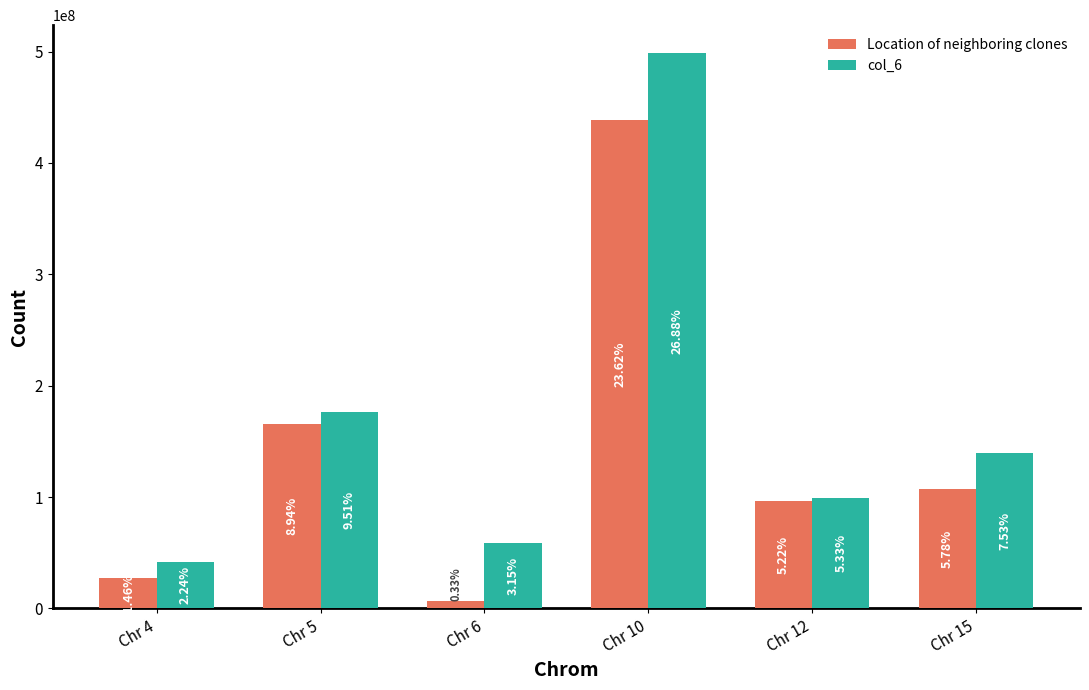

Which series changed the most between Chr 4 and Chr 15?

col_6